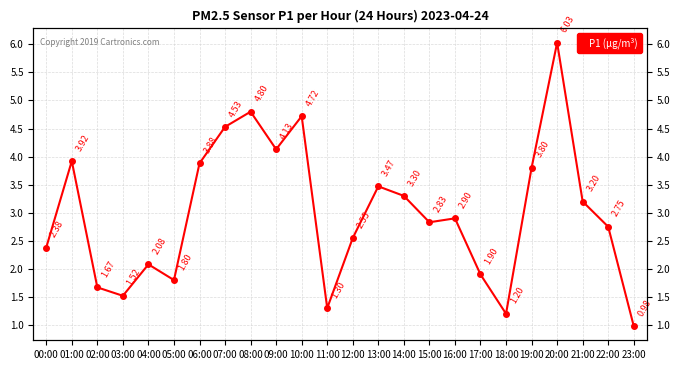

What is the value of the 15th point from the left?

3.3